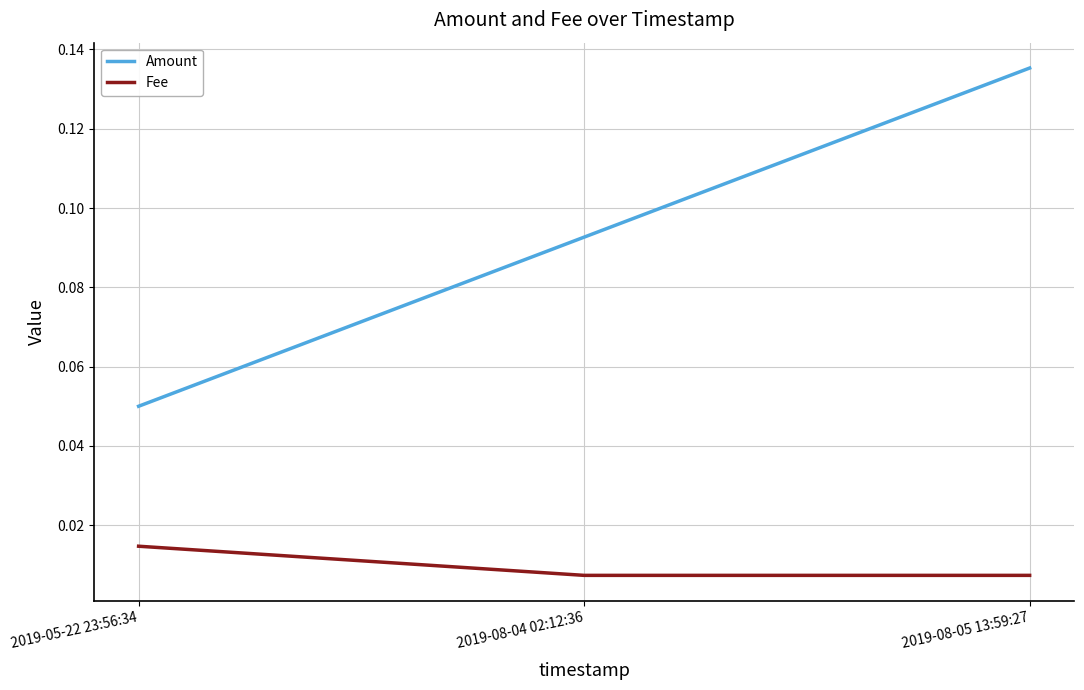

Between 2019-05-22 23:56:34 and 2019-08-04 02:12:36, which series saw the biggest shift?

Amount